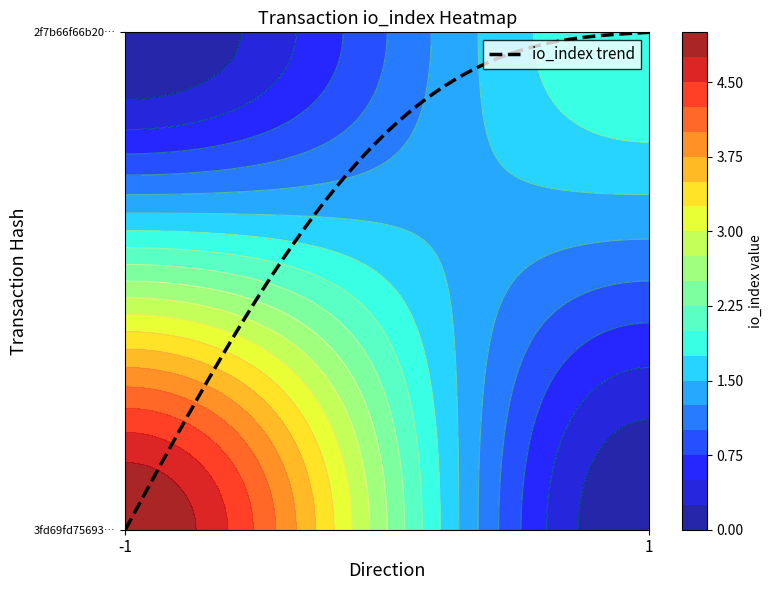

Which series has the largest total across all categories?

3fd69fd75693db9daacea8dfc2cca7877be60f5